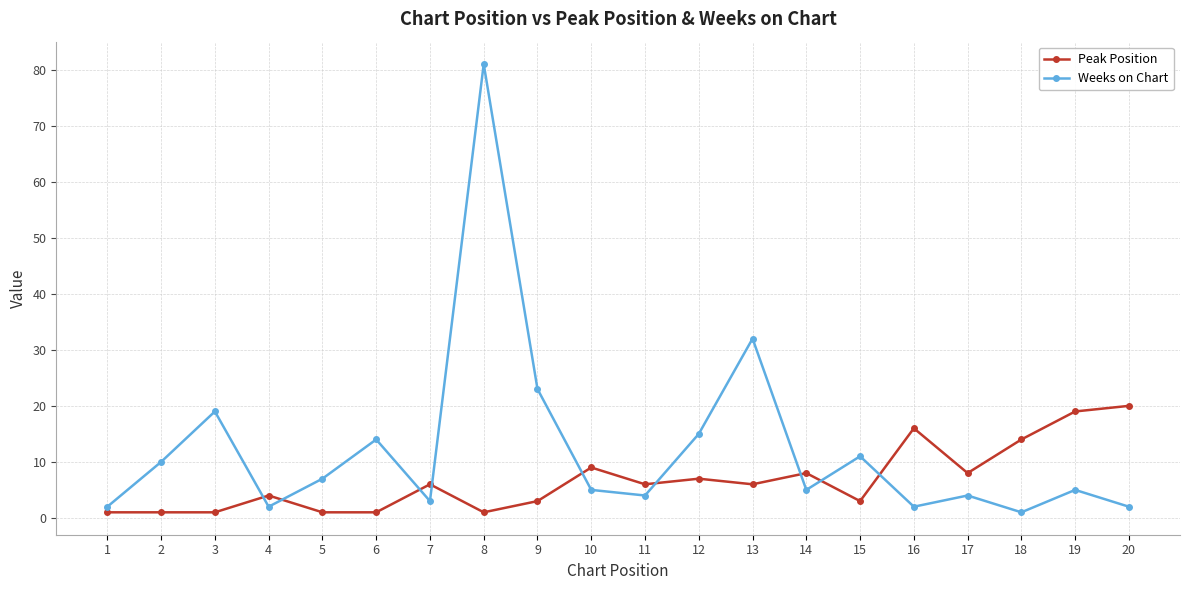

At which label does Weeks on Chart first exceed 5?

2